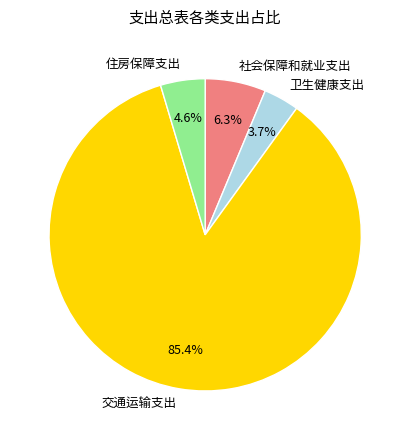

How many slices are in this pie chart?

4